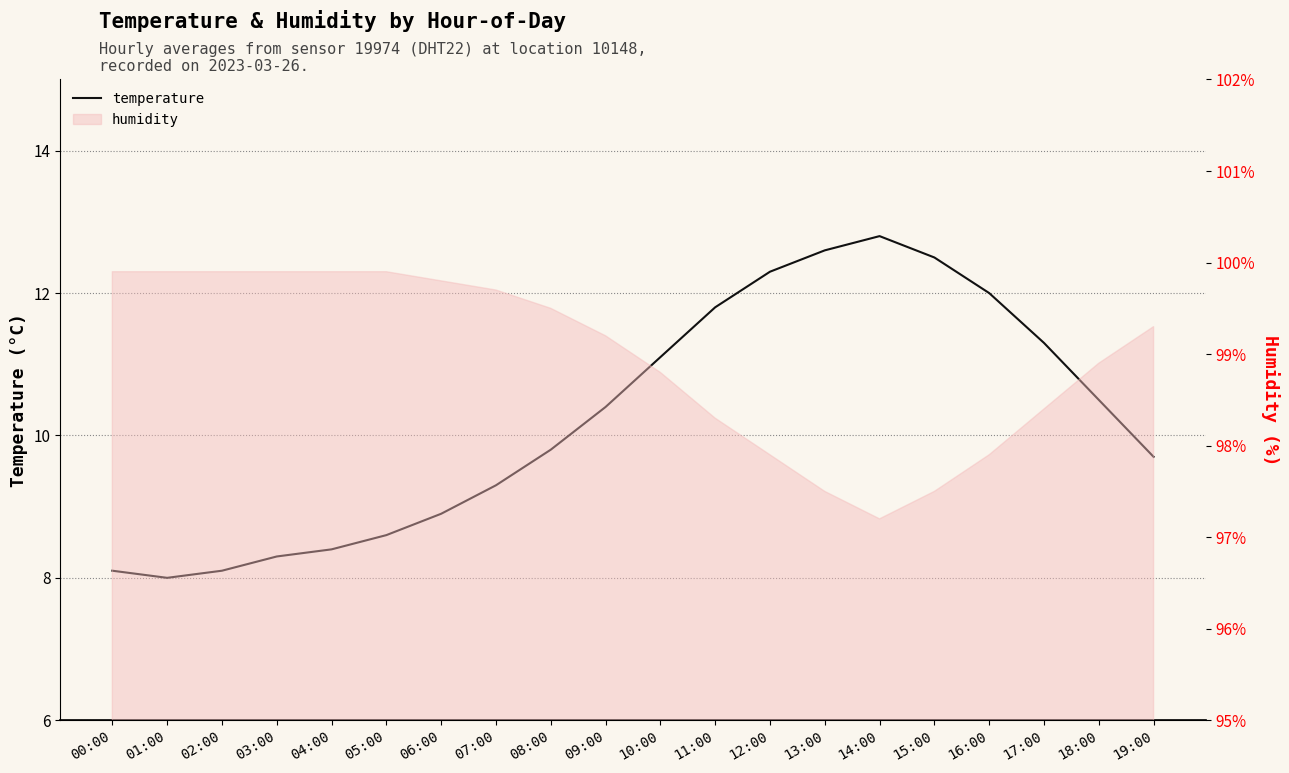

Reading right to left, what are all the values shown in this chart?

9.7	10.5	11.3	12.0	12.5	12.8	12.6	12.3	11.8	11.1	10.4	9.8	9.3	8.9	8.6	8.4	8.3	8.1	8.0	8.1